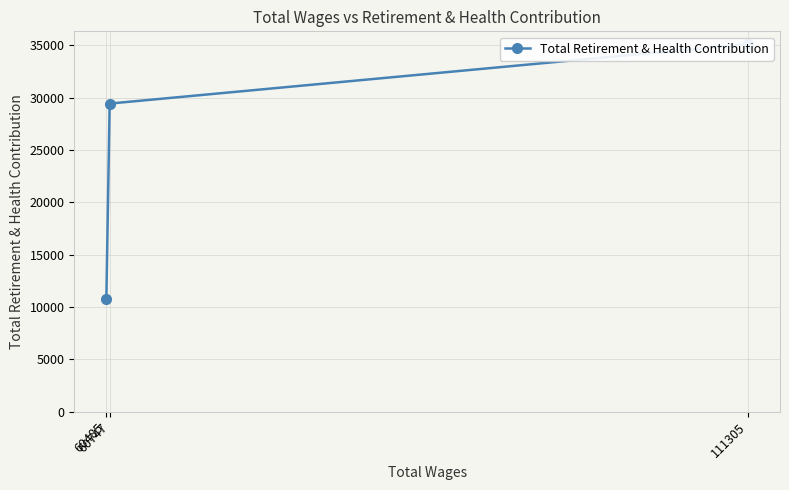

Between 60747 and 60485, which is larger?

60747